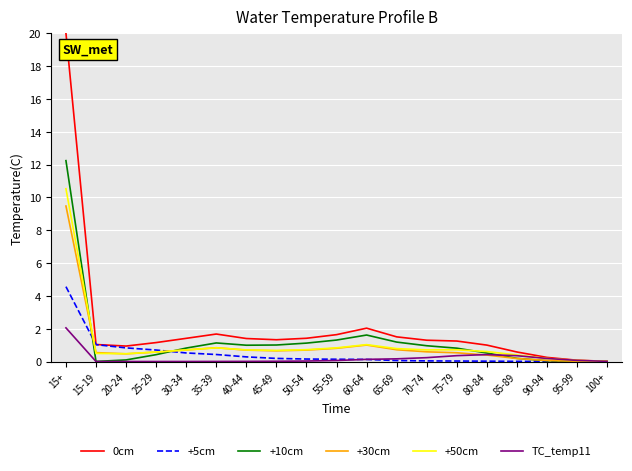

Which category has the highest value in the +10cm series?

15+